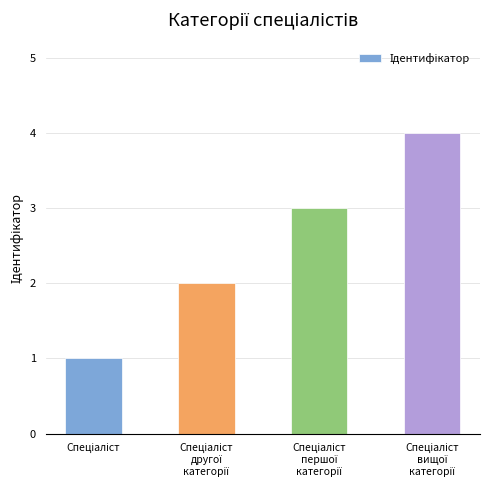

How many data points are less than 3?

2